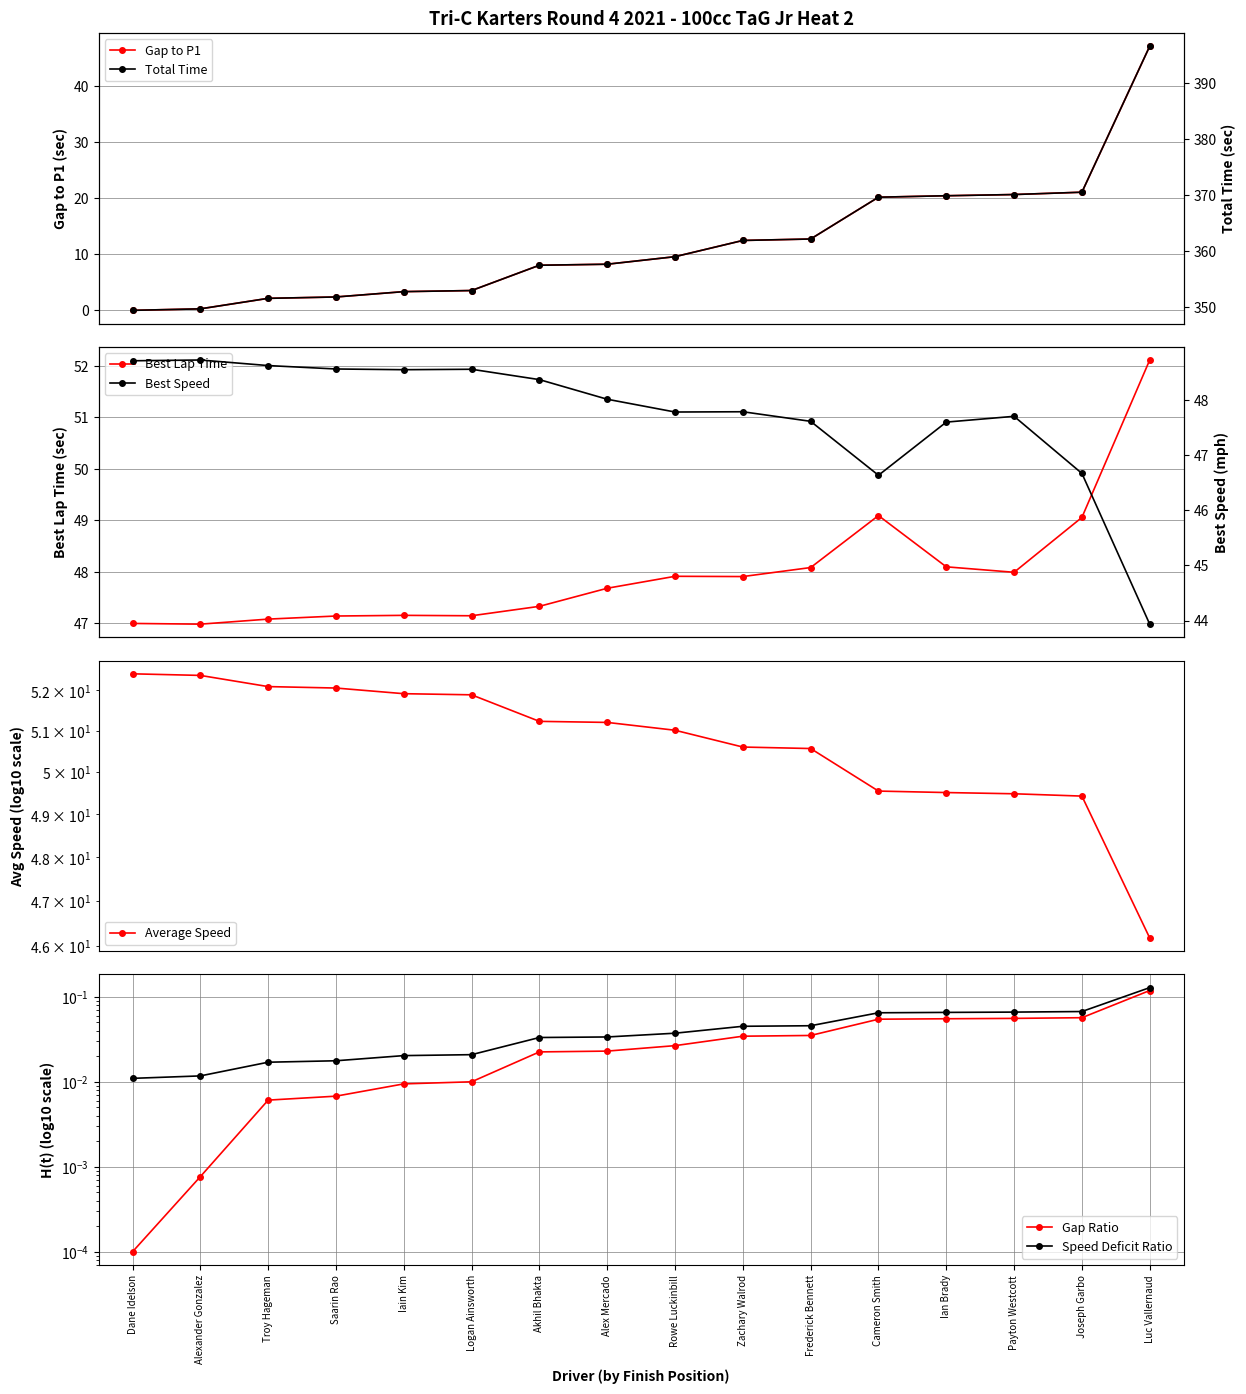

Is this an area chart (filled region under the line)?

No